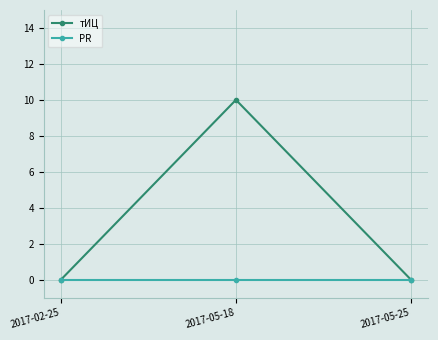

True or false: тИЦ has a value of 0 at 2017-05-25.

True